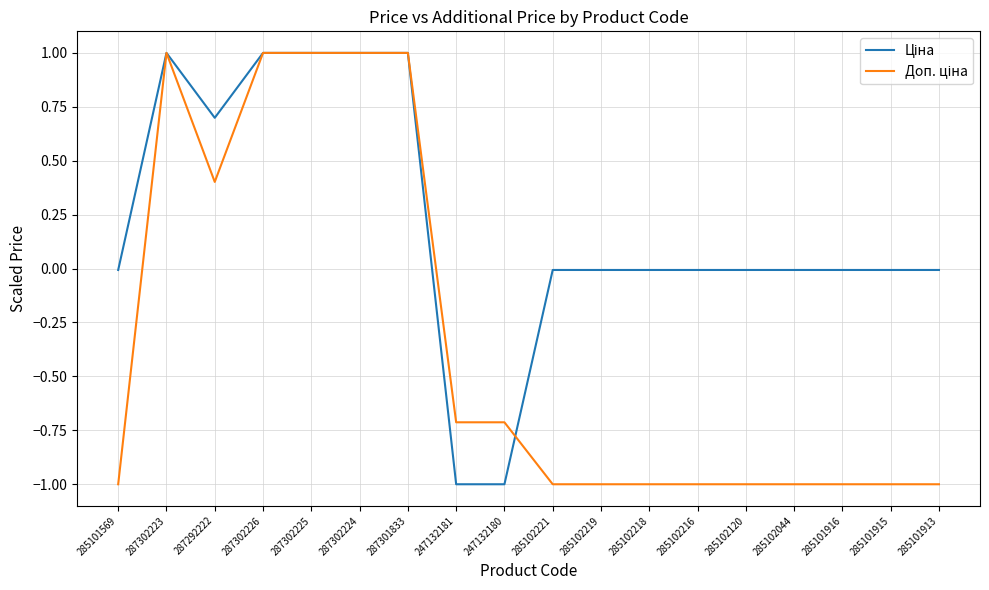

What position from the right is 287292222?

16